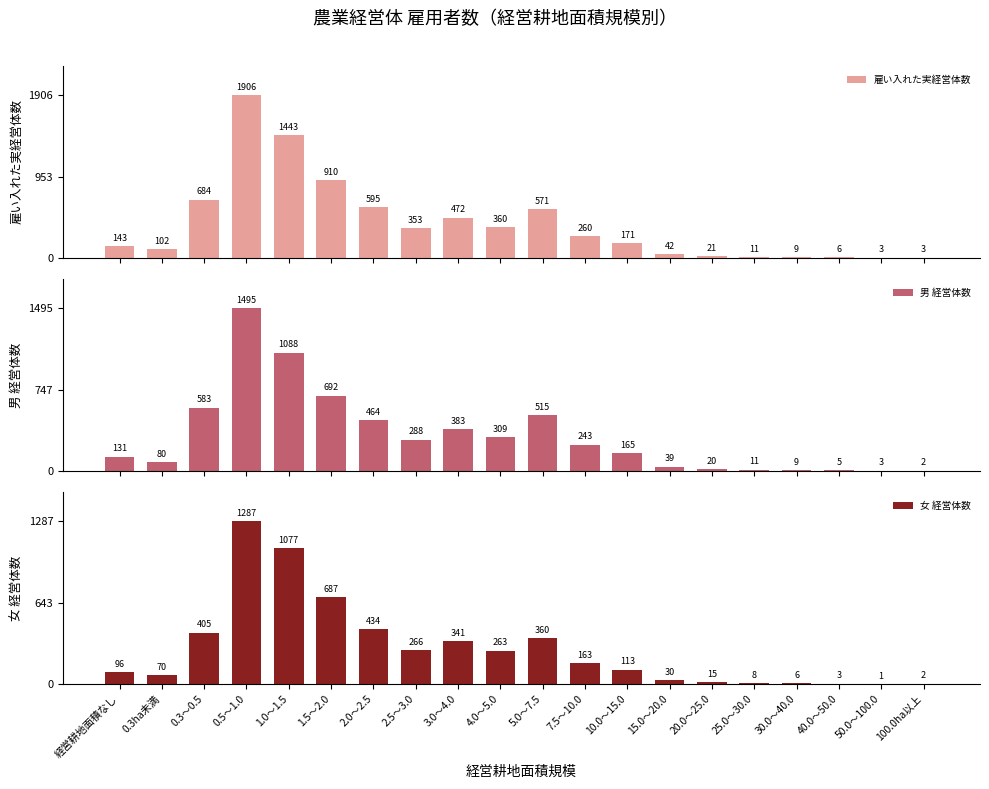

How many data points in 雇い入れた実経営体数 are less than 260?

10